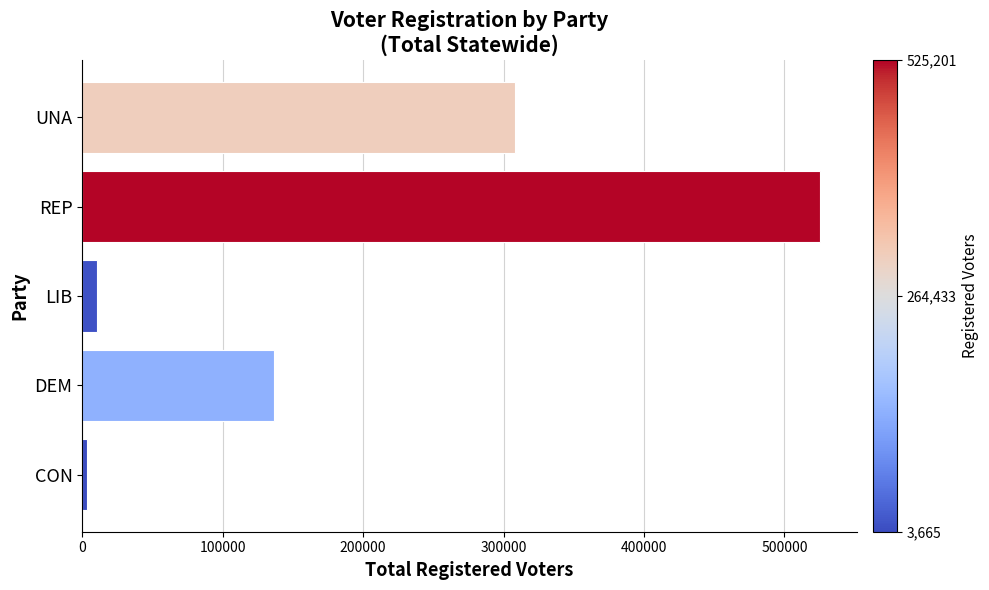

What is the approximate value at CON, to the nearest 10?

3660